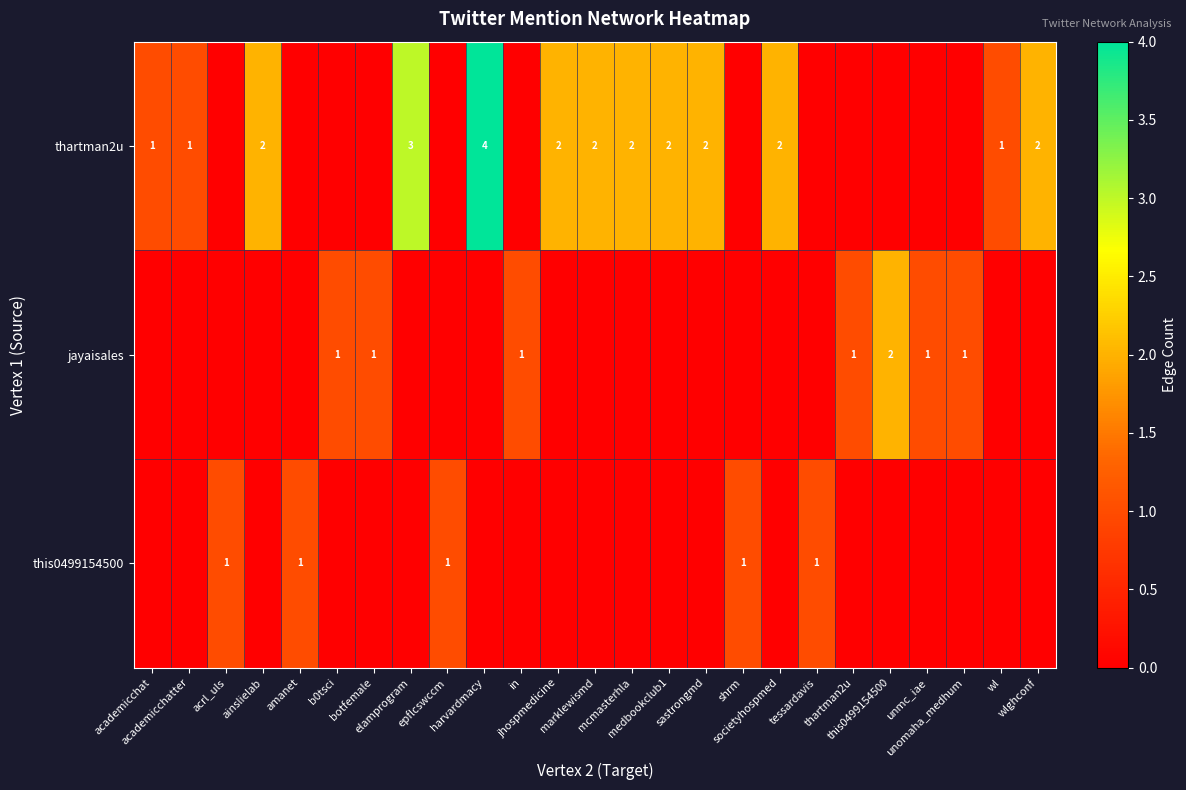

Is it true that row_1 equals 0 at wlghconf?

True